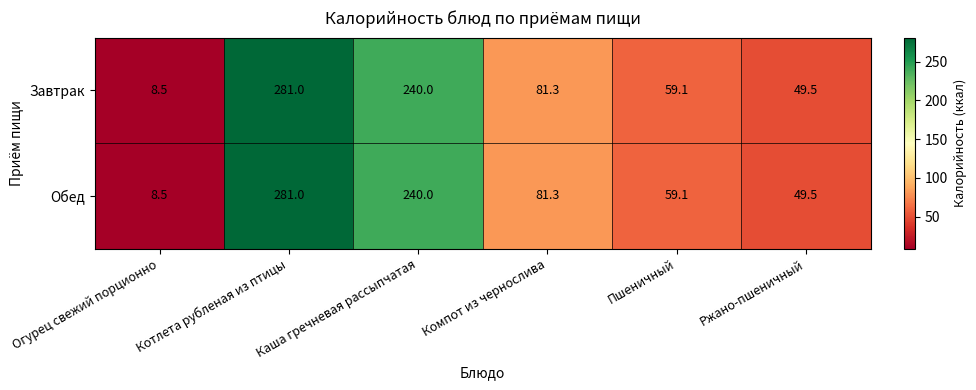

At how many categories does at least one series exceed 98?

2